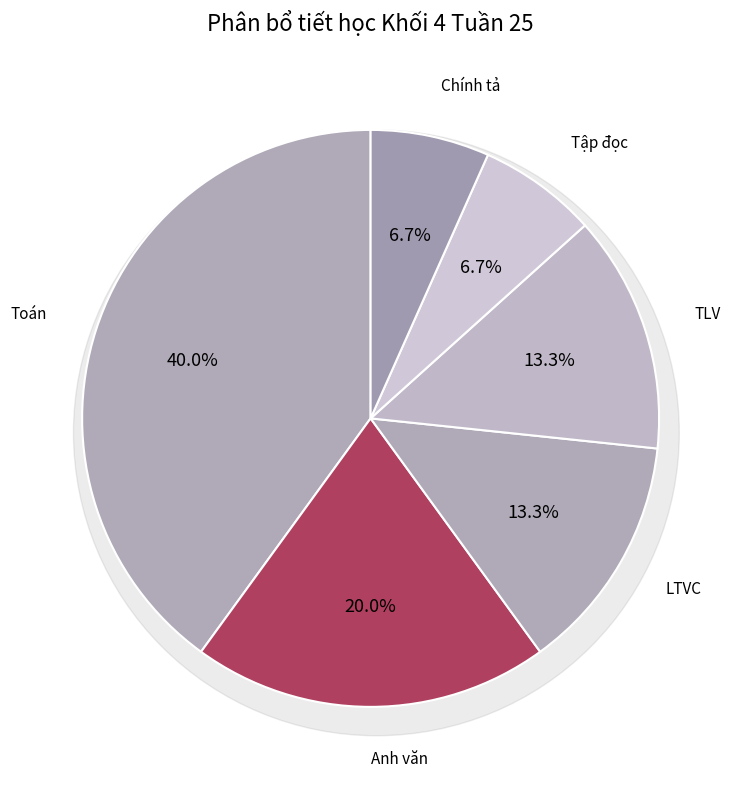

What is the change in value from Anh văn to LTVC?

-1